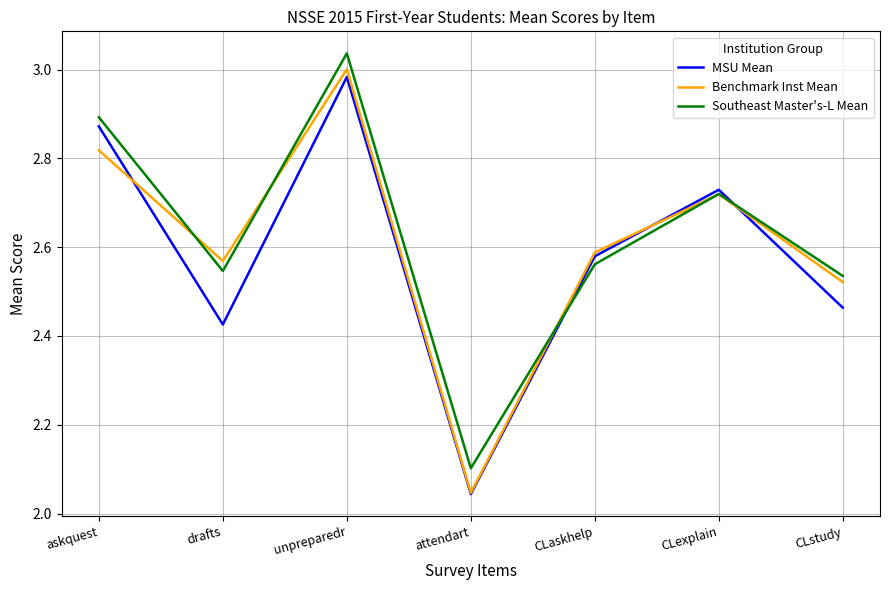

What position from the right is CLexplain?

2